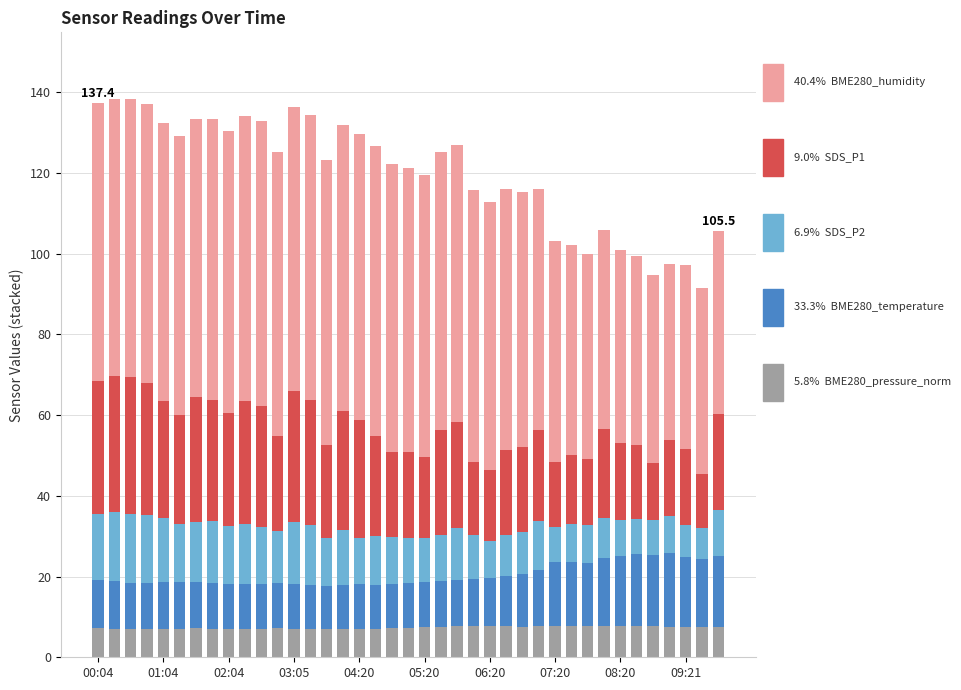

Count the number of data series in this chart.

5